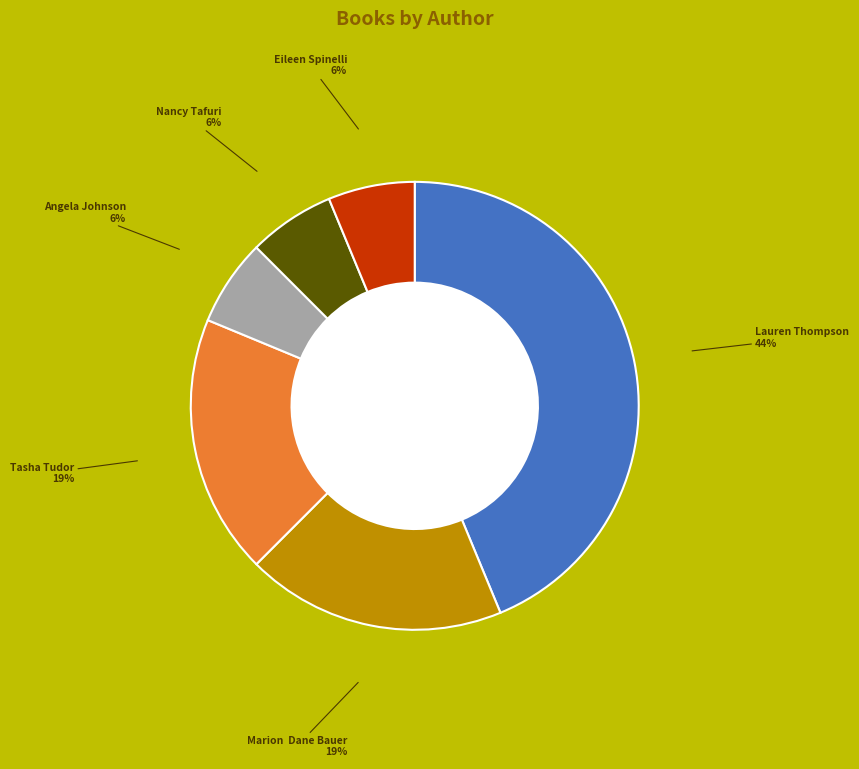

Does any single category account for the majority?

No